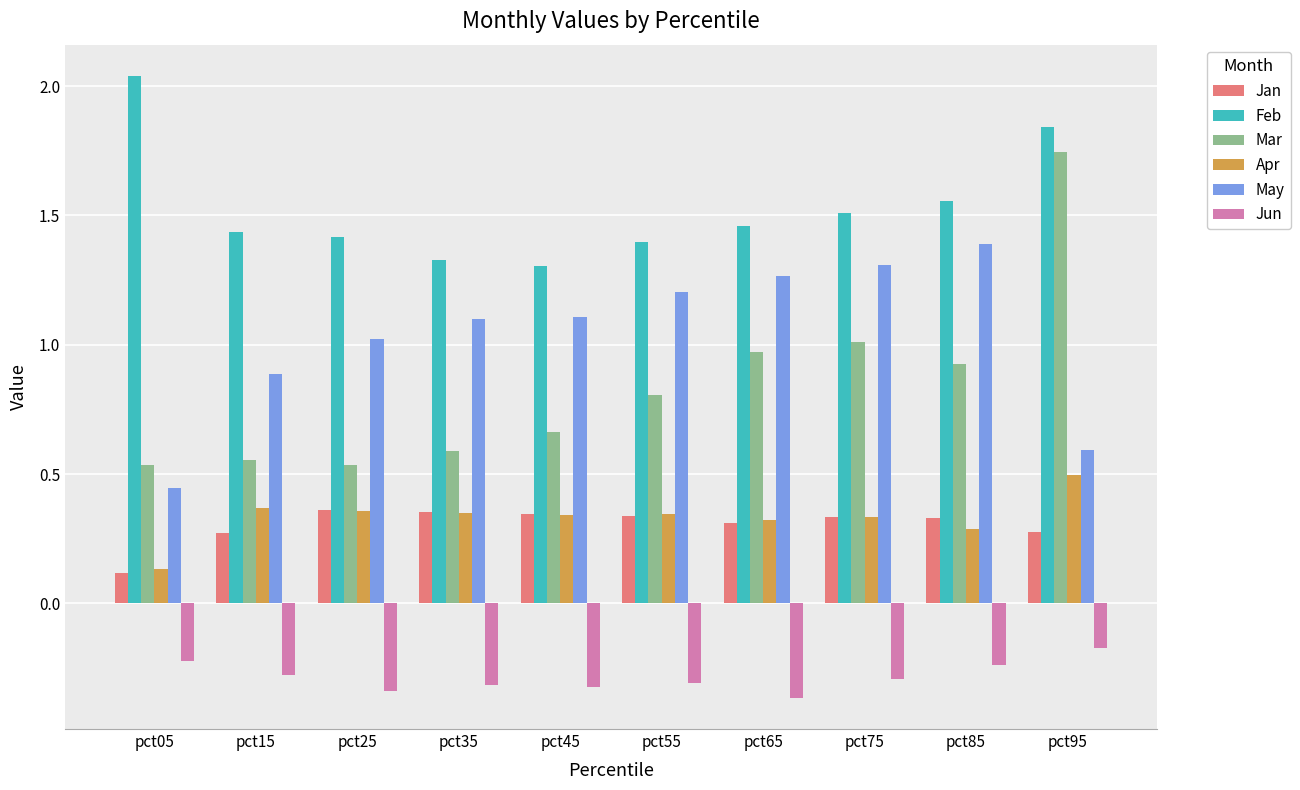

What is the sum of all Jan values?

3.0